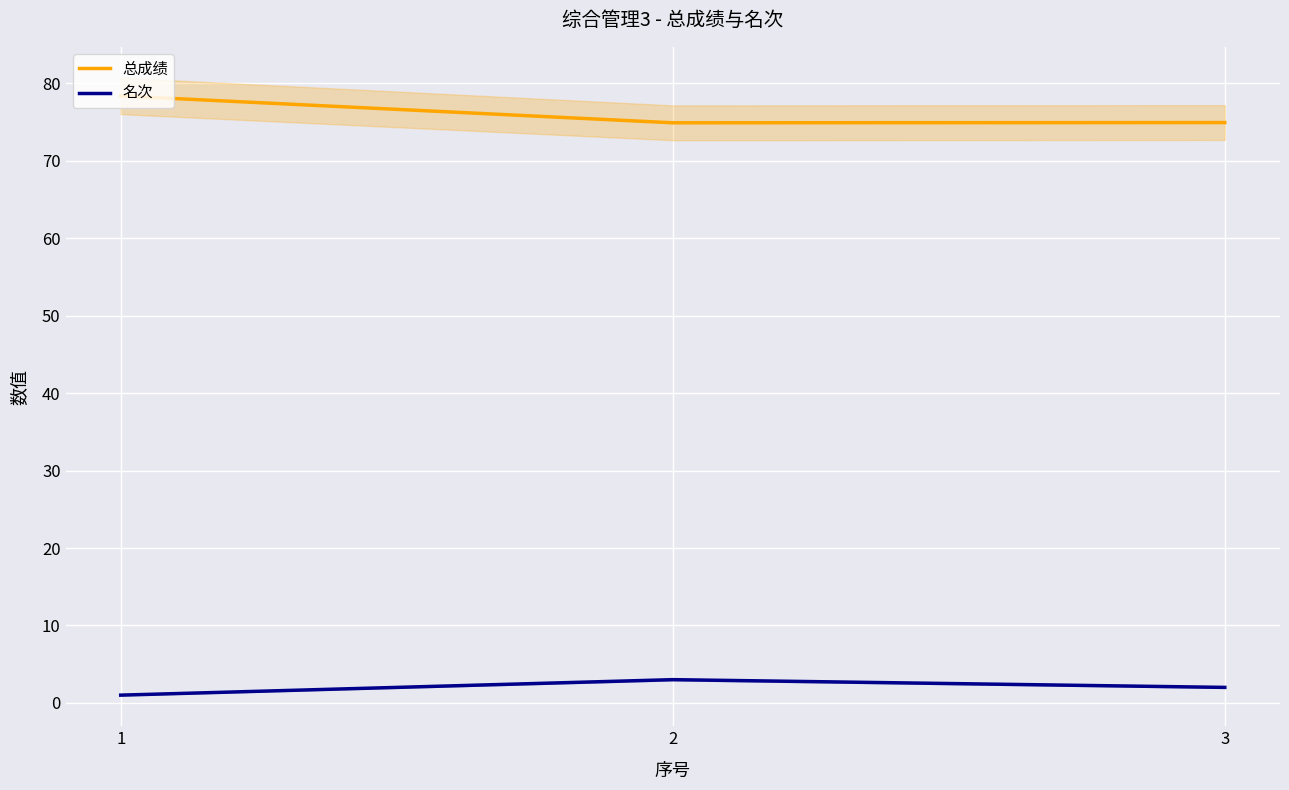

Reading right to left, what are all the values shown in this chart?

总成绩: 3=75.0	2=74.9	1=78.4
名次: 3=2.0	2=3.0	1=1.0